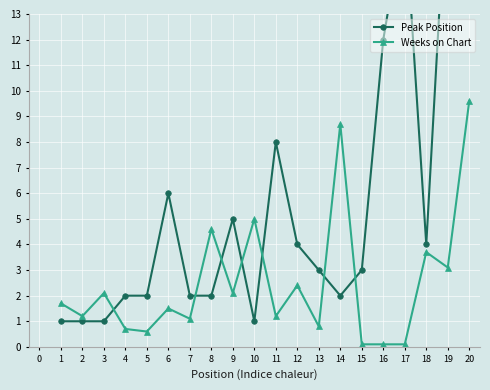

Is it true that Weeks on Chart equals 0.7 at 4?

True